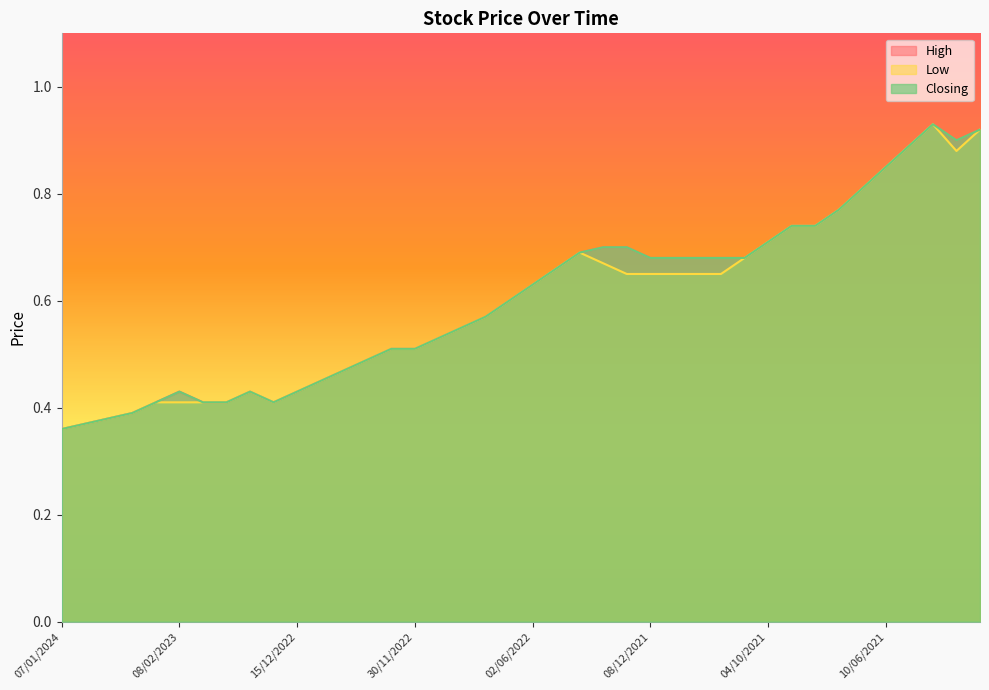

What is the label of the 17th point from the left?

20/11/2022